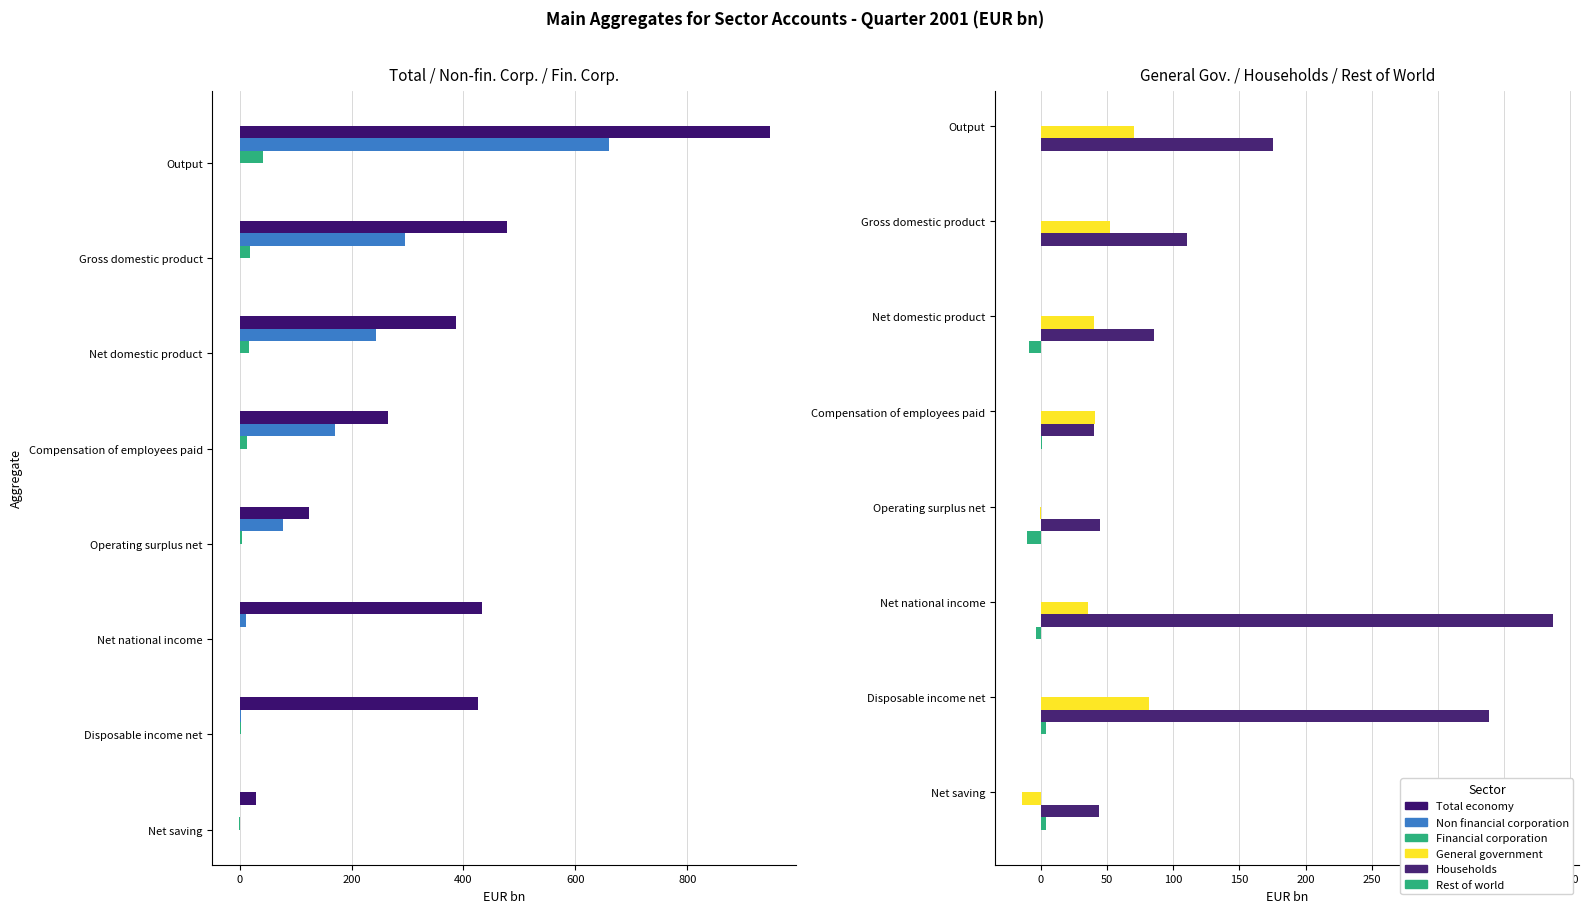

How many bars are there in each group?

6